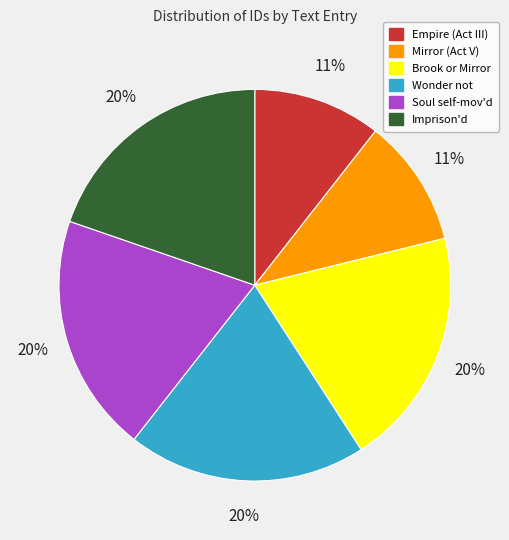

True or false: Brook or Mirror accounts for 20% of the total.

True